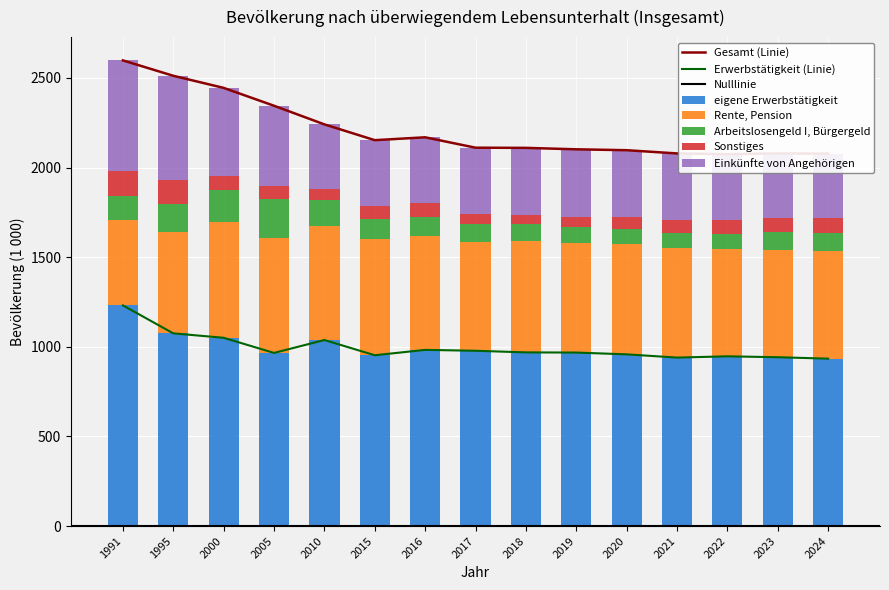

At which label does Sonstiges reach its minimum?

2018